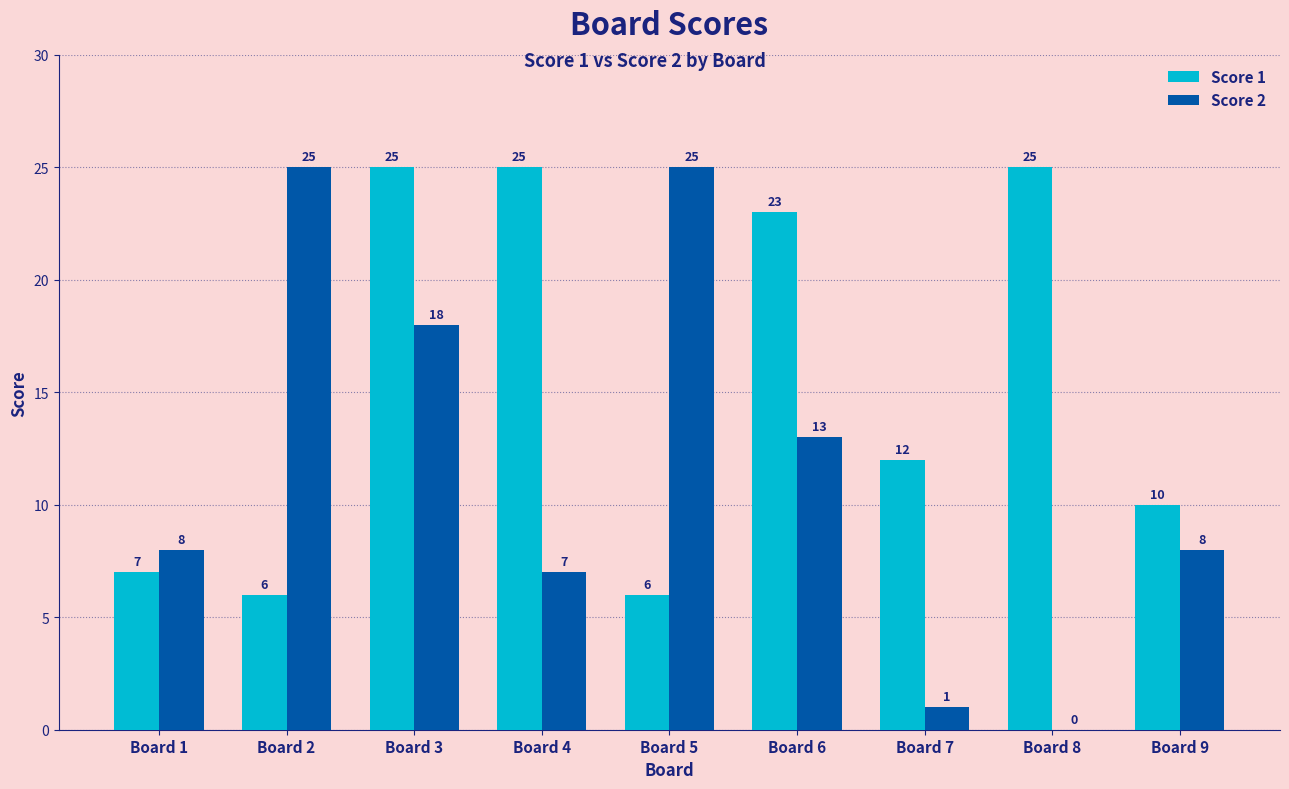

Reading right to left, extract all data points from this chart.

Score 1: 10	25	12	23	6	25	25	6	7
Score 2: 8	0	1	13	25	7	18	25	8